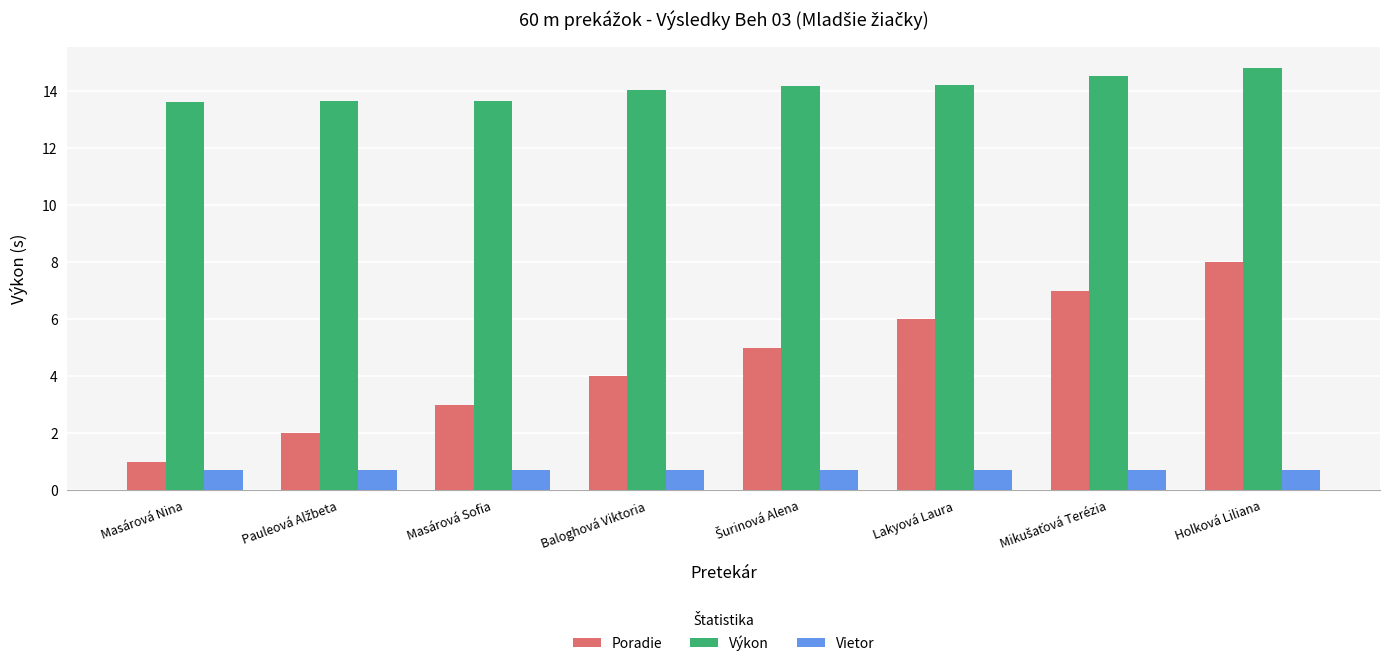

Which series has the largest total across all categories?

Výkon